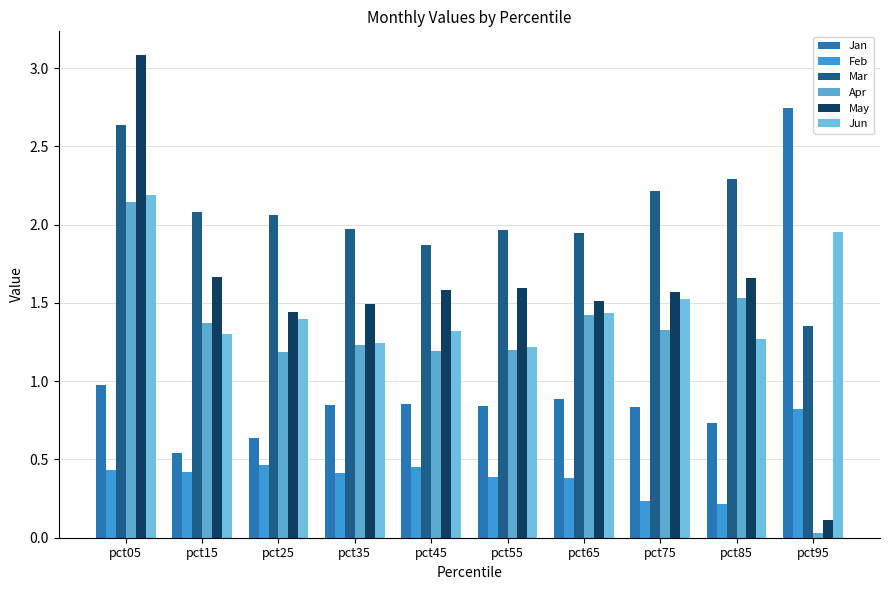

What is the total value across all series at pct95?

7.0